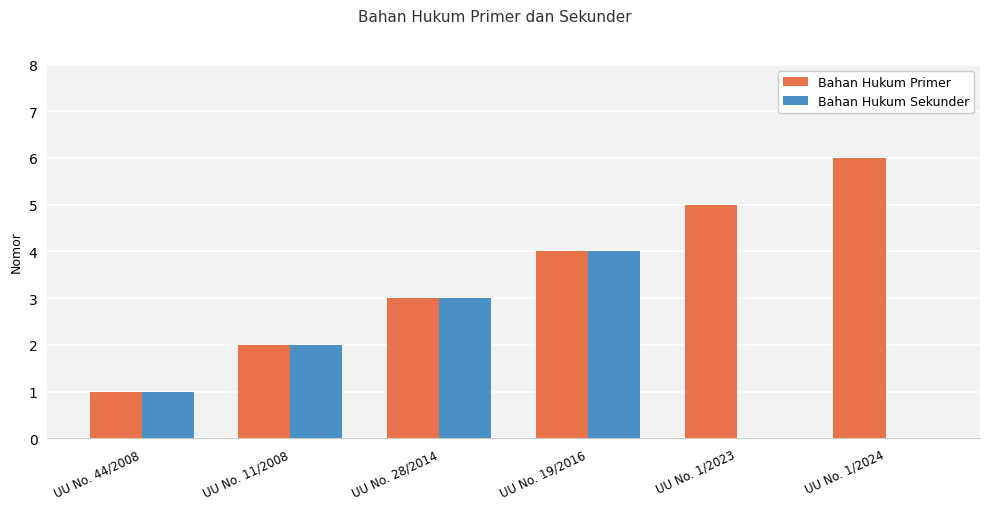

Does the chart contain stacked bars?

No